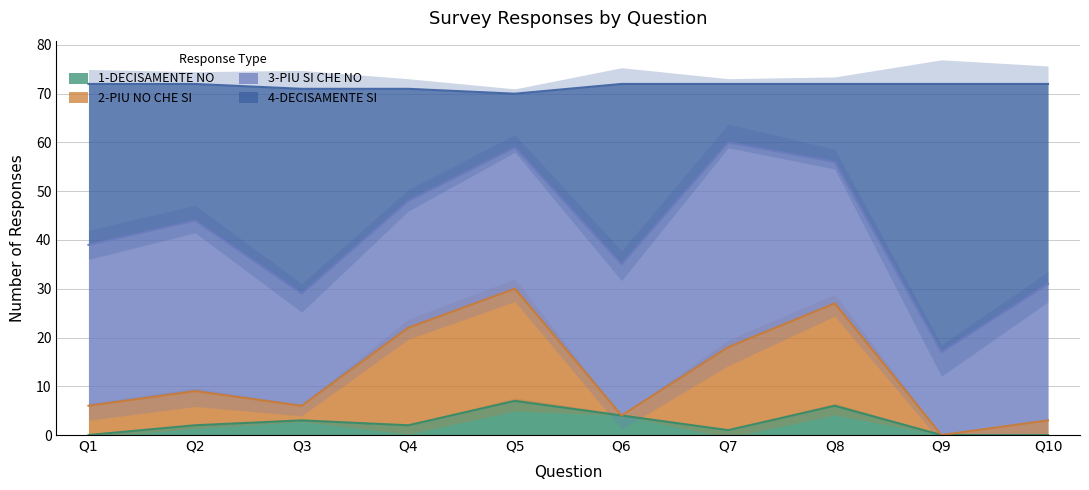

Which category has the lowest value across all series?

Q1